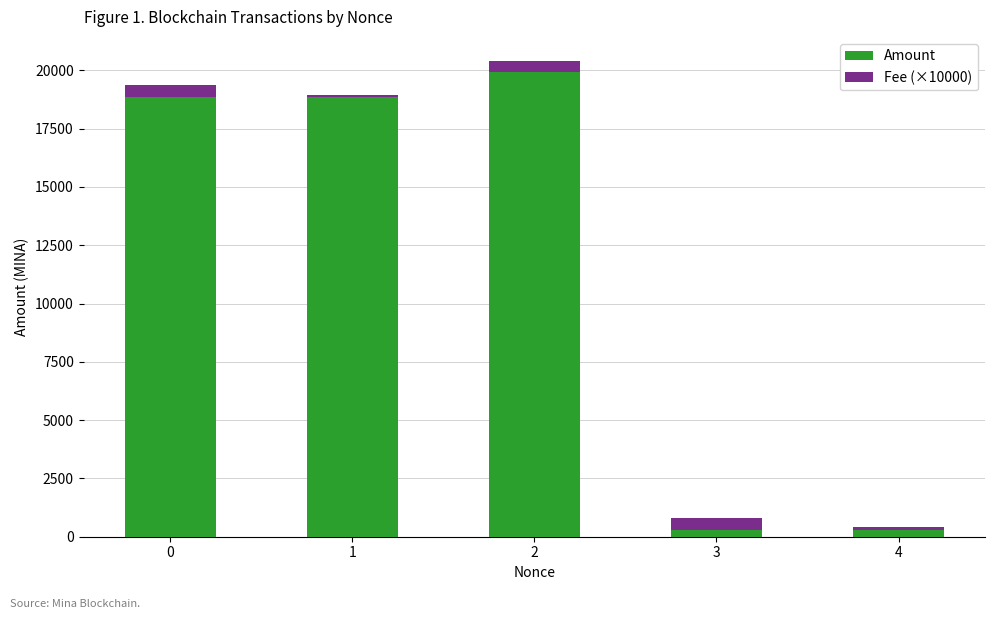

Does the chart contain any negative values?

No